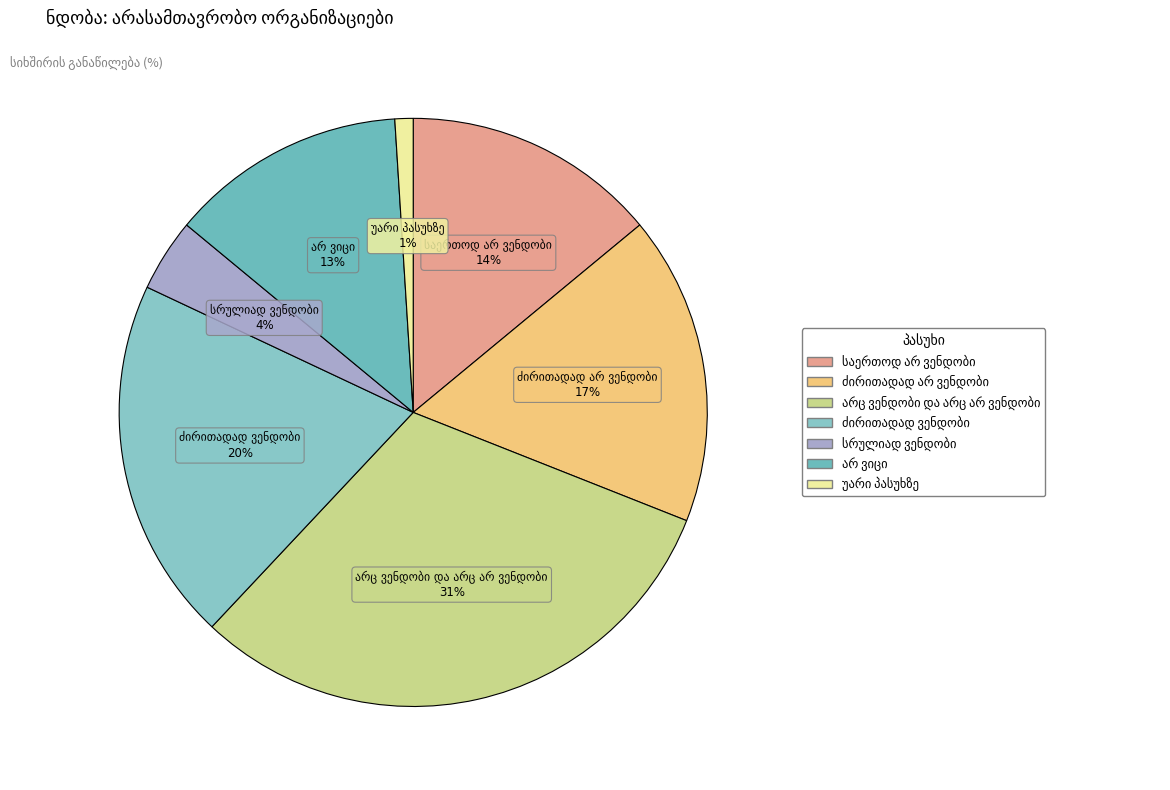

To the nearest percent, what is the average slice percentage?

14%